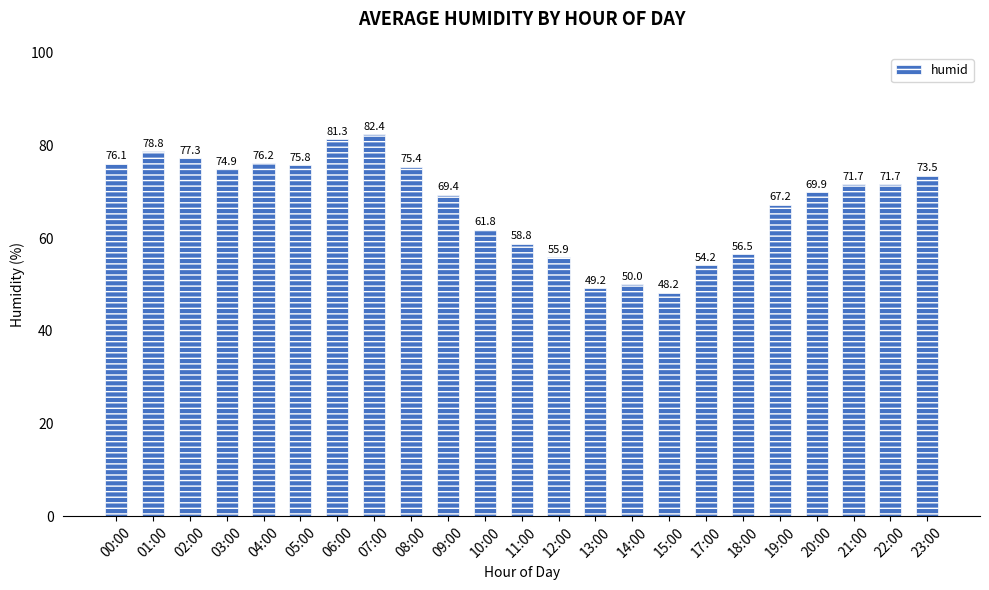

The value at 19:00 is 38.4. True or false?

False